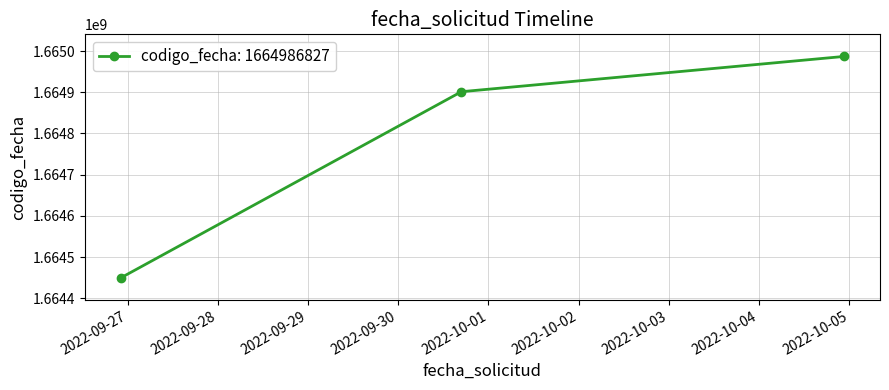

What is the maximum value shown in the chart?

1664986827